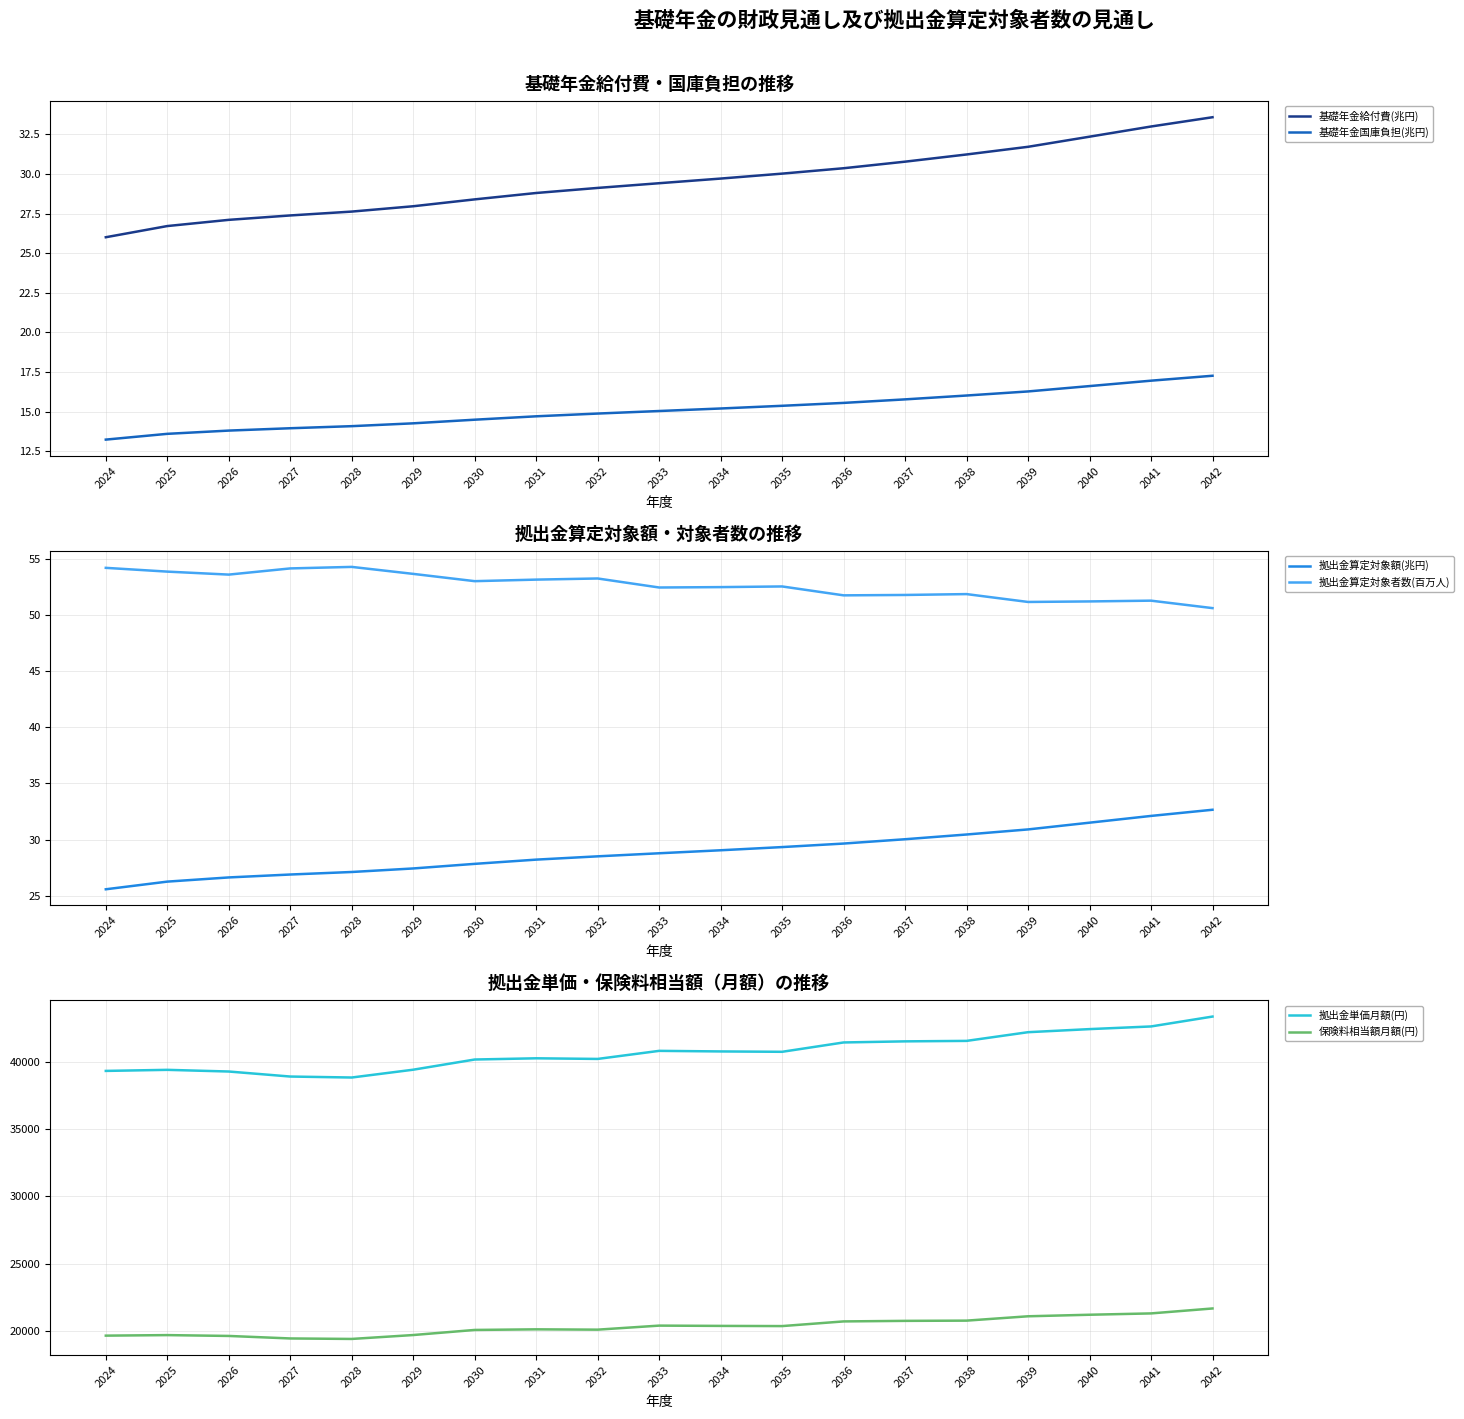

True or false: 基礎年金給付費(兆円) has more than 1 points higher than both neighbors.

False